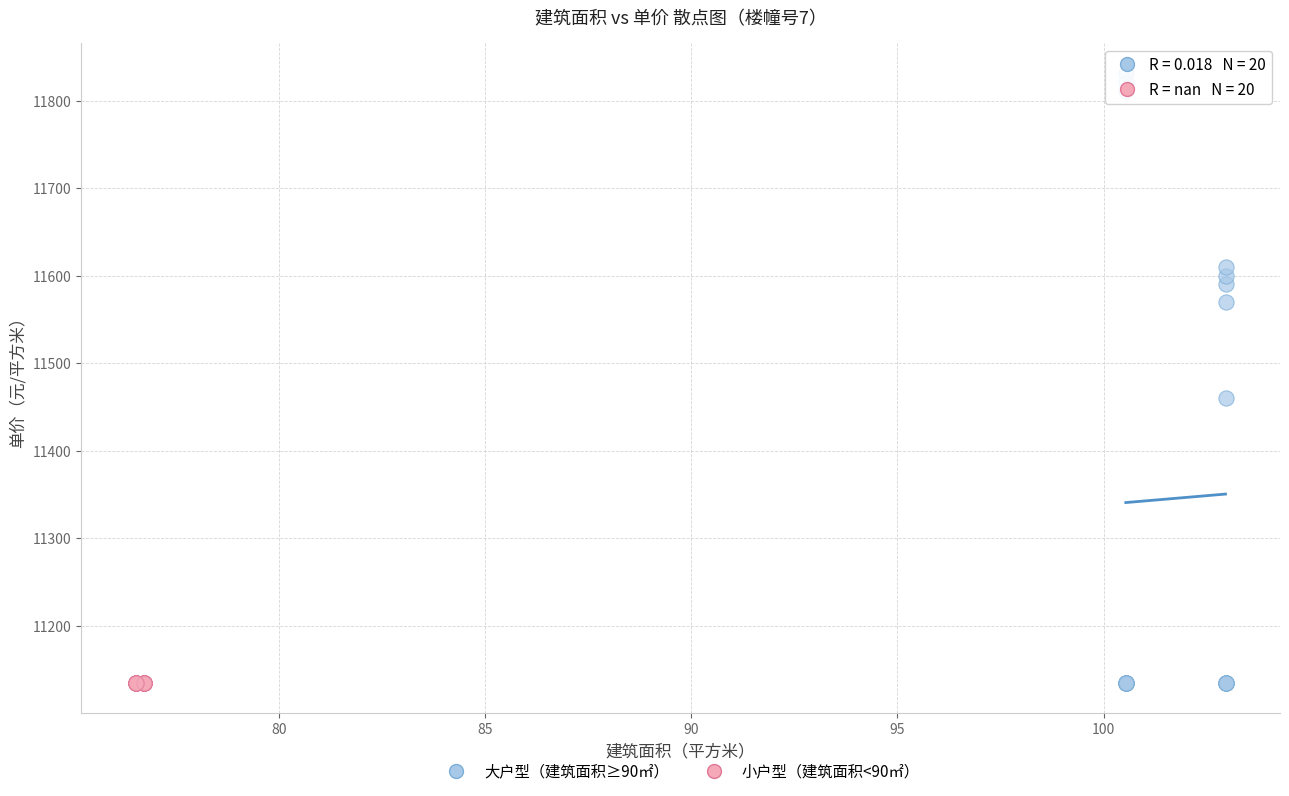

Which series contains the highest Y value?

大户型（建筑面积≥90㎡）